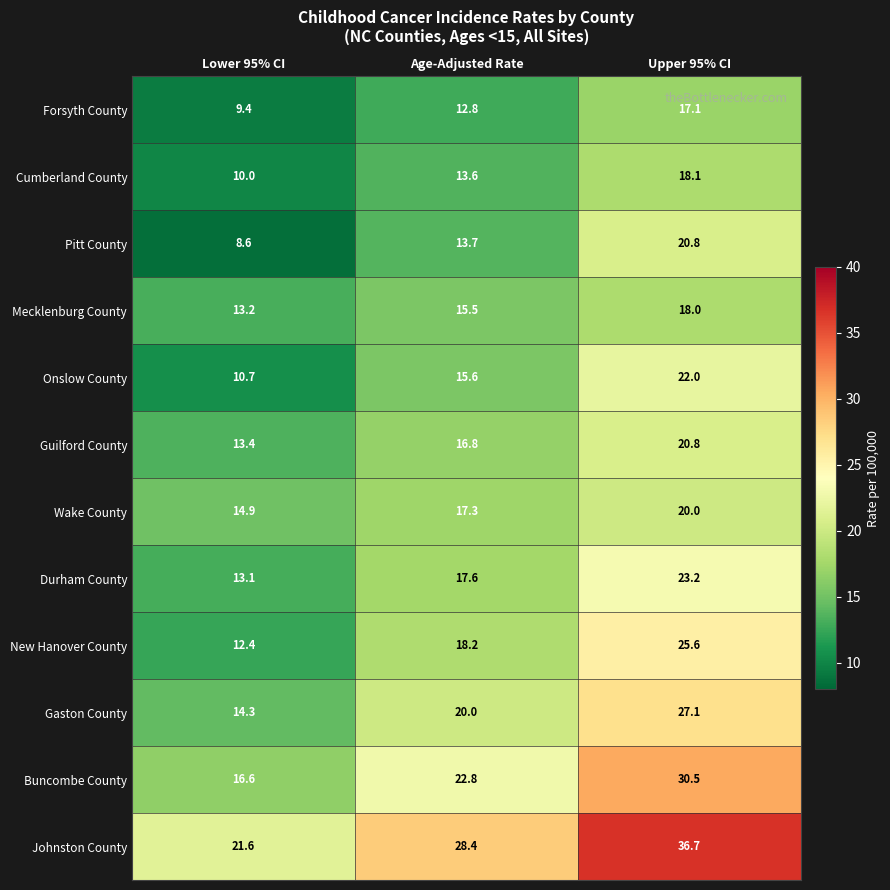

The value of New Hanover County at Age-Adjusted Rate is 26.4. True or false?

False